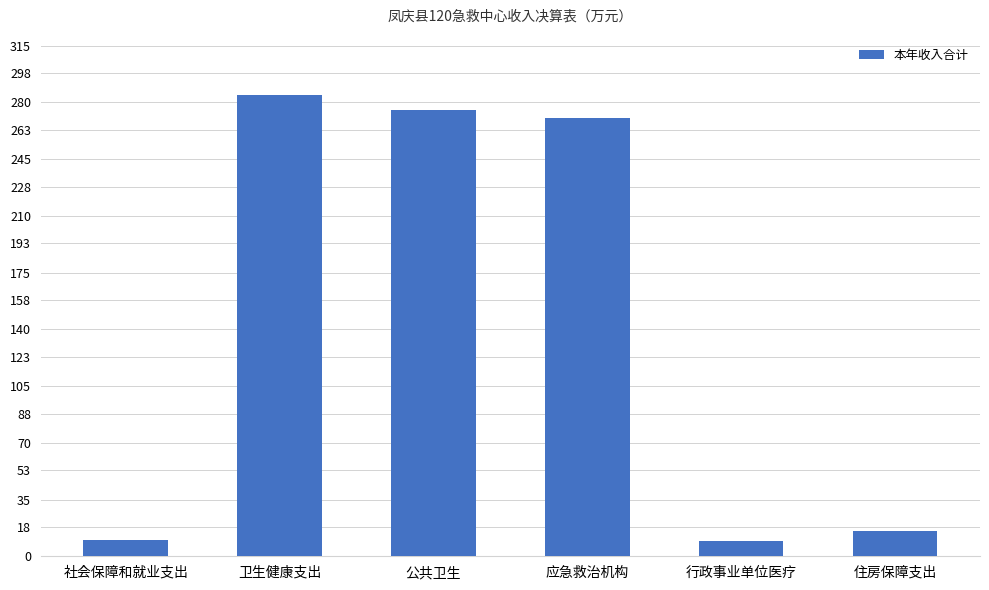

Which has a higher value, 公共卫生 or 卫生健康支出?

卫生健康支出